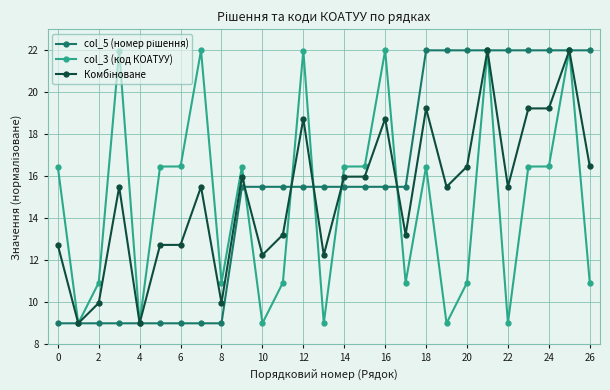

What is the difference between the maximum and minimum values in the col_3 (код КОАТУУ) series?

13.0